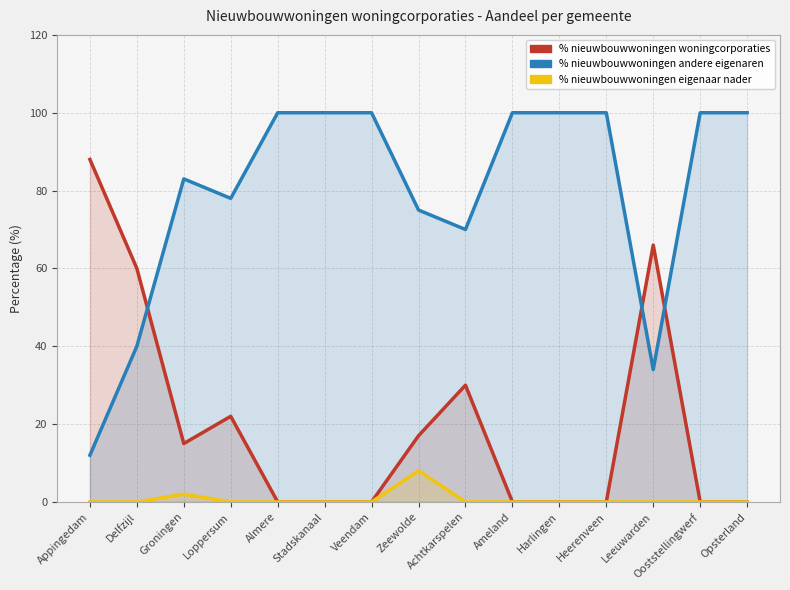

At how many categories does at least one series exceed 23?

15